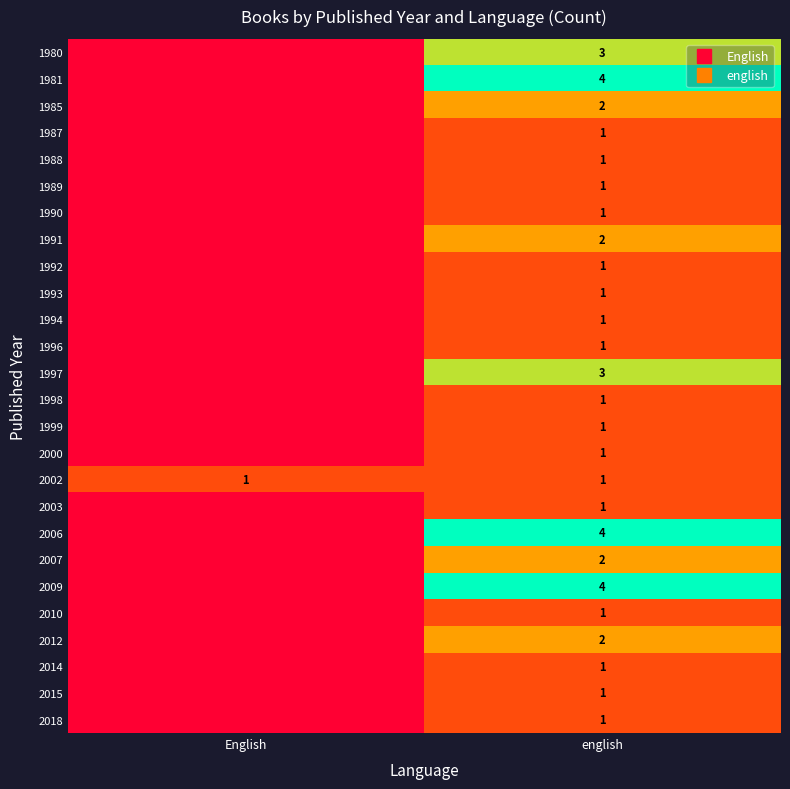

How many data points in 1991 are less than 2?

1